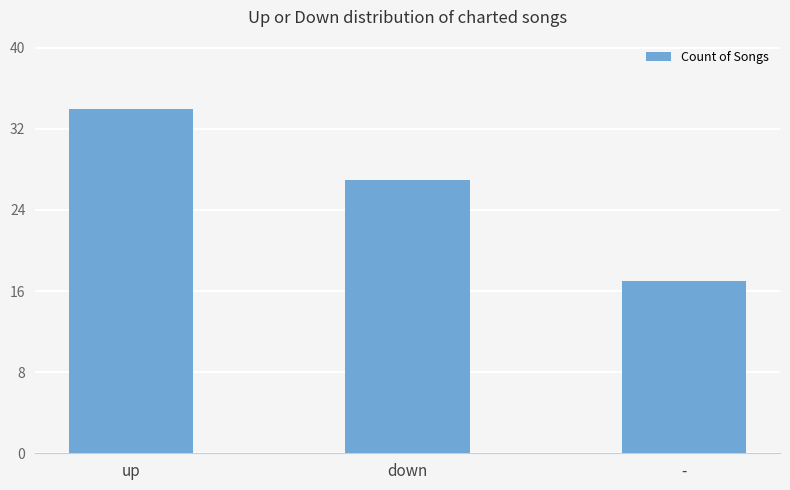

Does the chart contain any negative values?

No